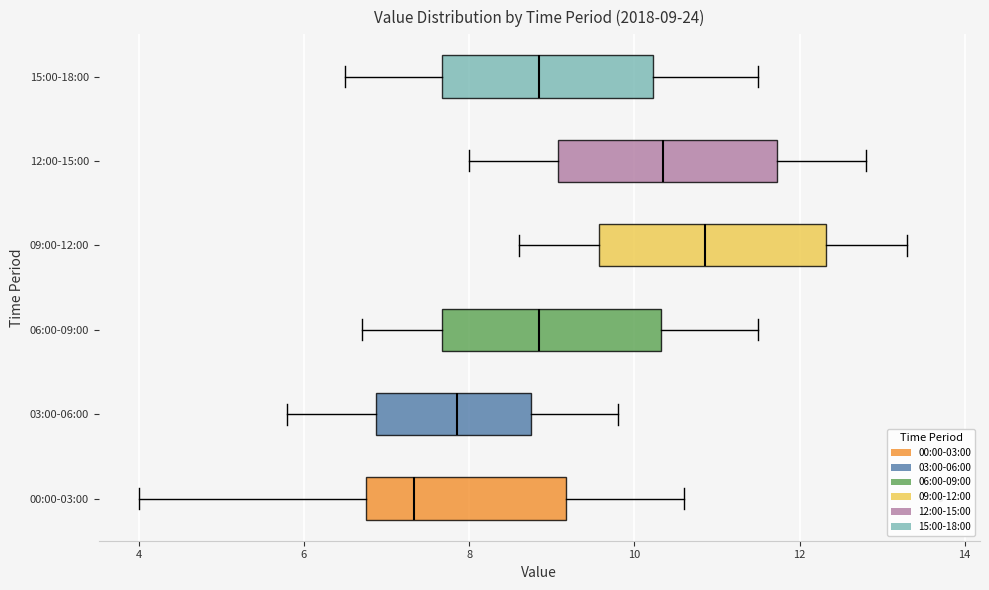

Which box's median line is the furthest to the right?

09:00-12:00